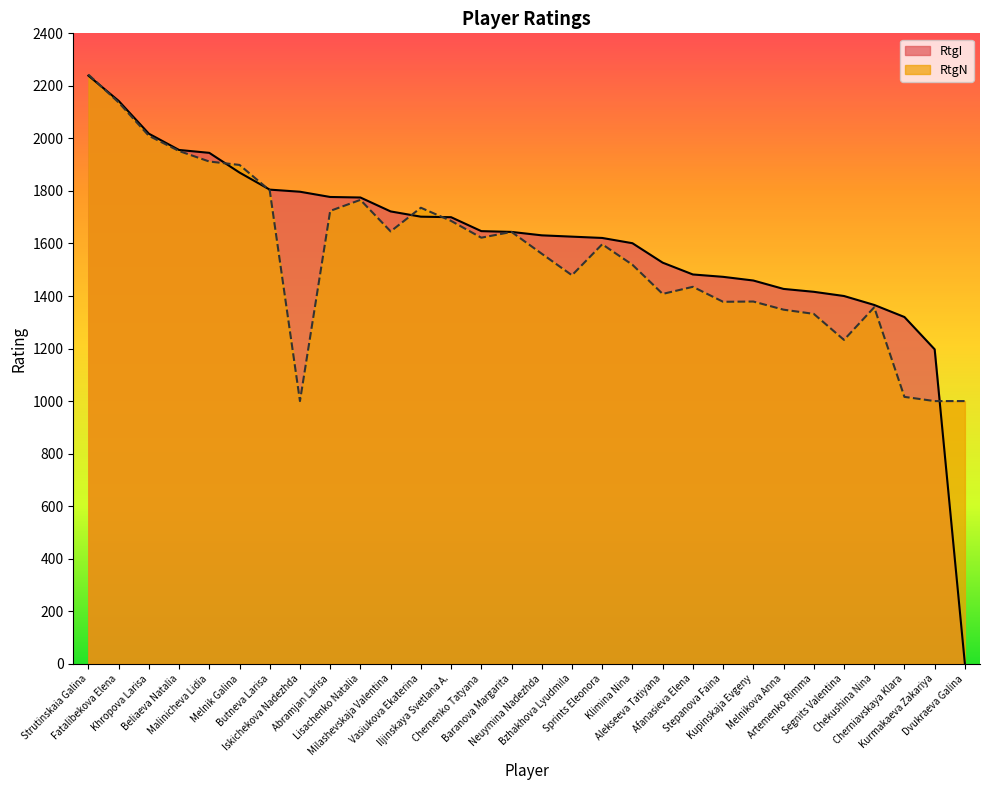

What is the label of the 25th point from the left?

Artemenko Rimma